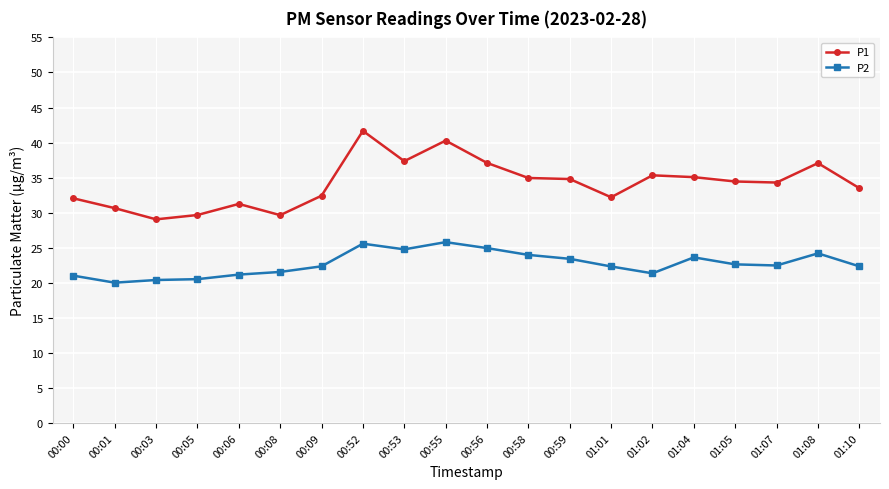

Is it true that P1 equals 52.1 at 01:01?

False